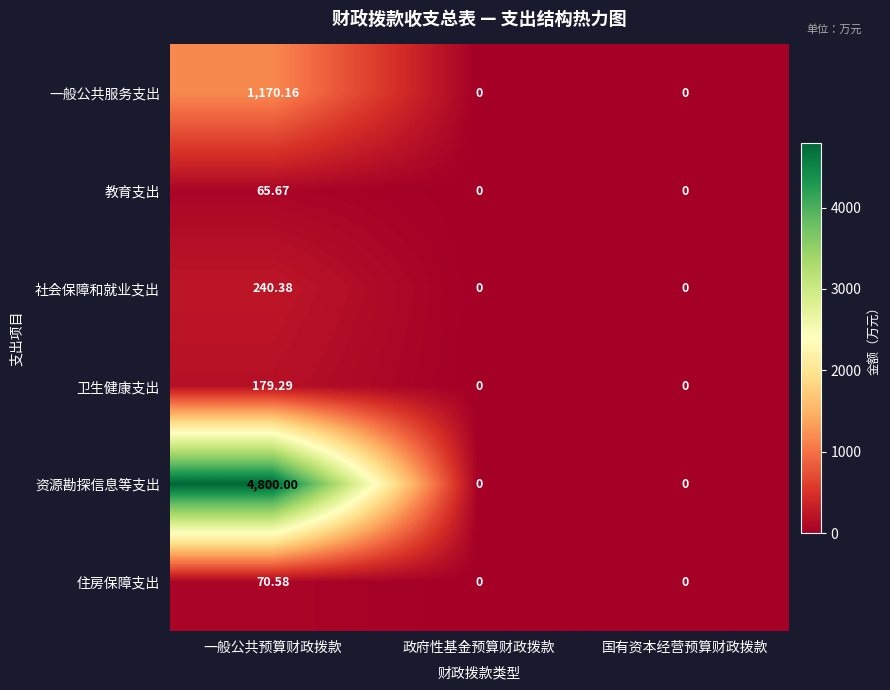

Rank the series by their maximum value, from lowest to highest.

教育支出, 住房保障支出, 卫生健康支出, 社会保障和就业支出, 一般公共服务支出, 资源勘探信息等支出